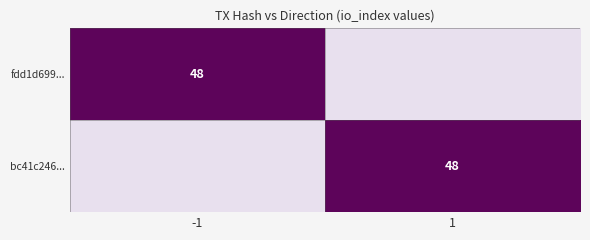

How many positive values does the fdd1d699918dce26eab678b426f889534b99275 series have?

1